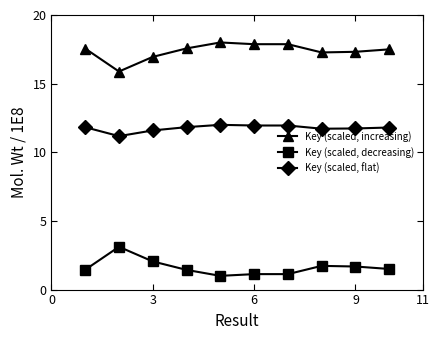

Rank the series by their maximum value, from lowest to highest.

Key (scaled, decreasing), Key (scaled, flat), Key (scaled, increasing)